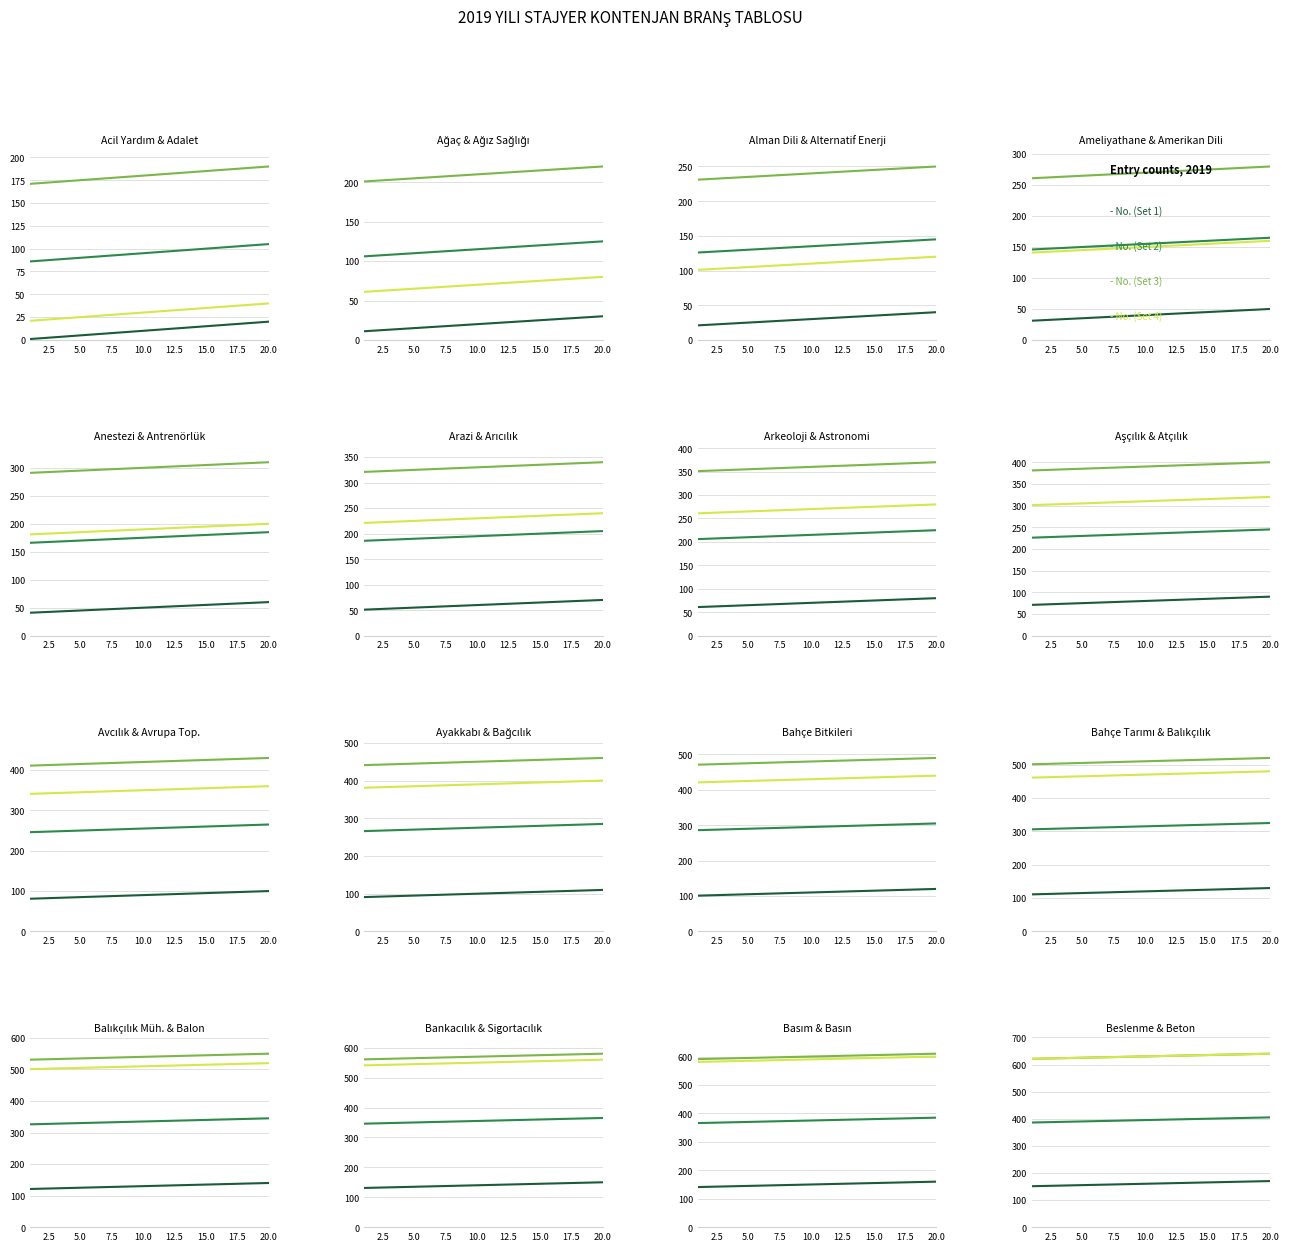

How many lines are shown in the chart?

4